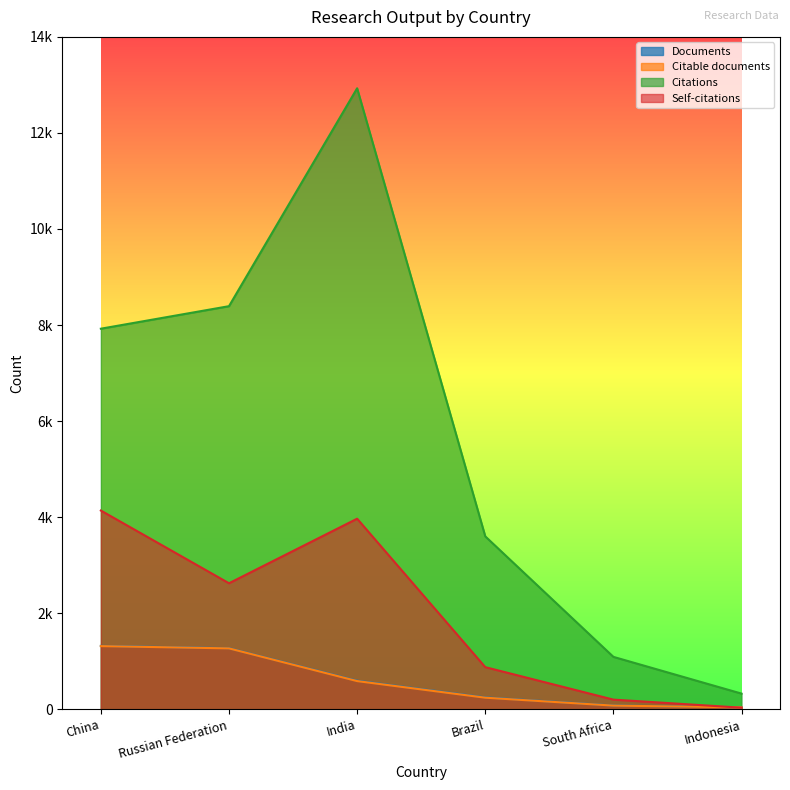

At which label does Citable documents reach its minimum?

Indonesia